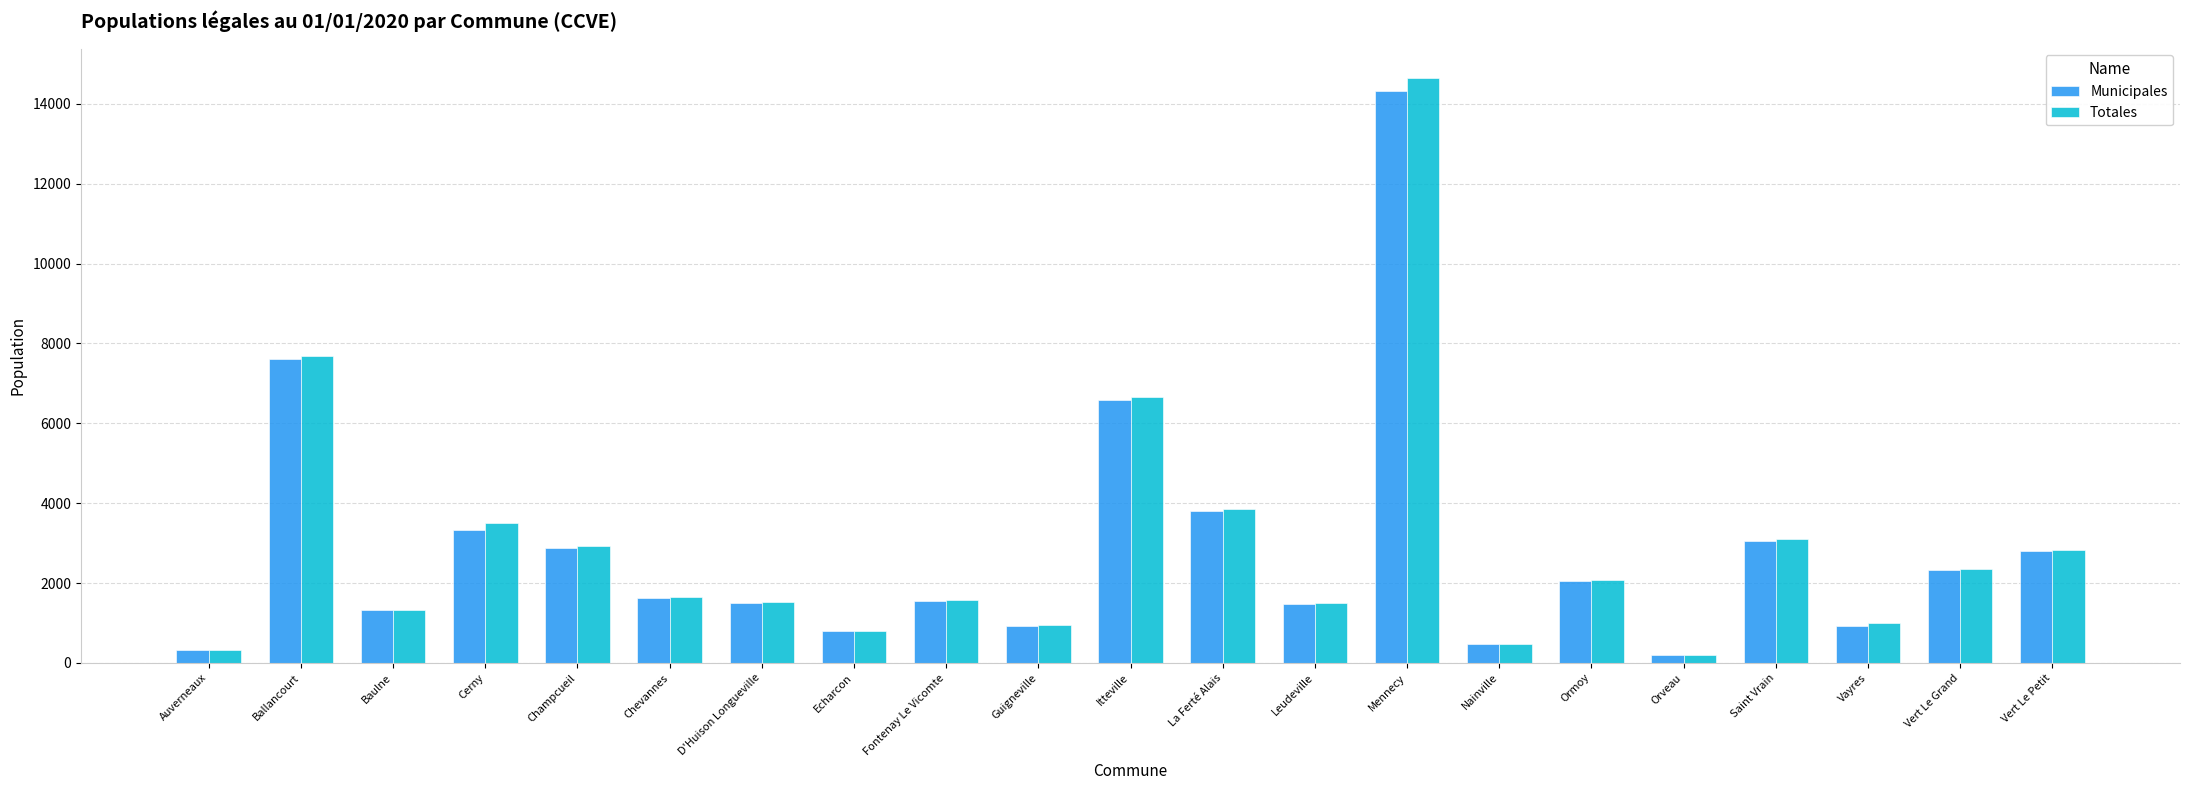

What are all the series names shown in the legend?

Municipales, Totales